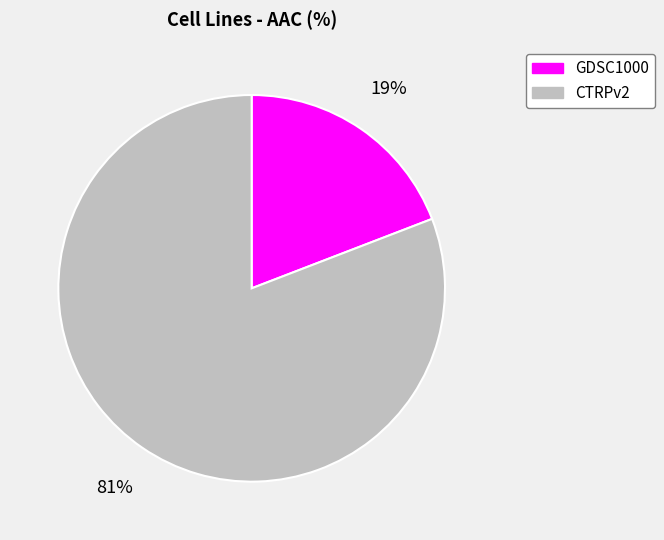

What is the majority slice?

CTRPv2